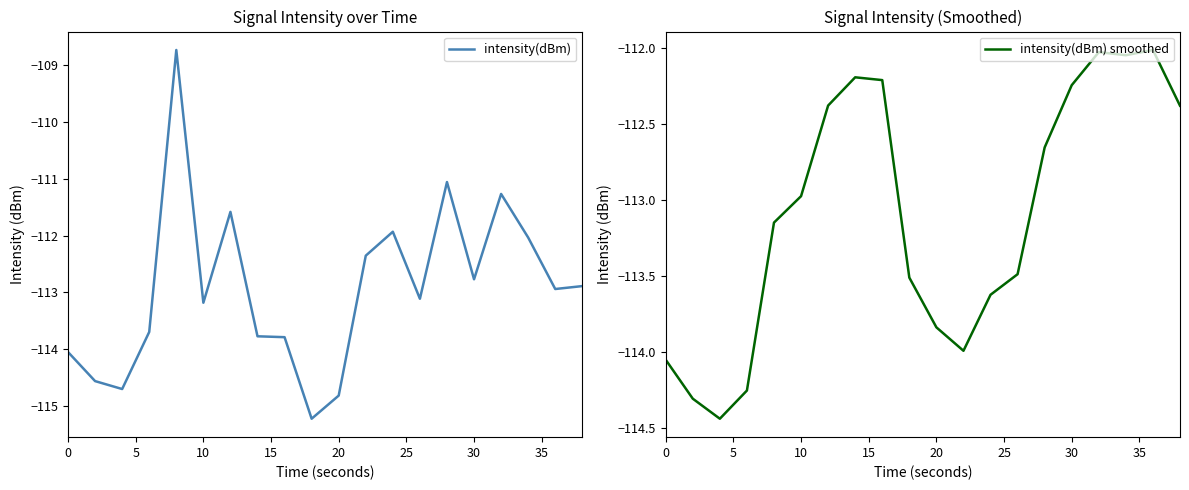

What is the lowest value of the intensity(dBm) series?

-115.2